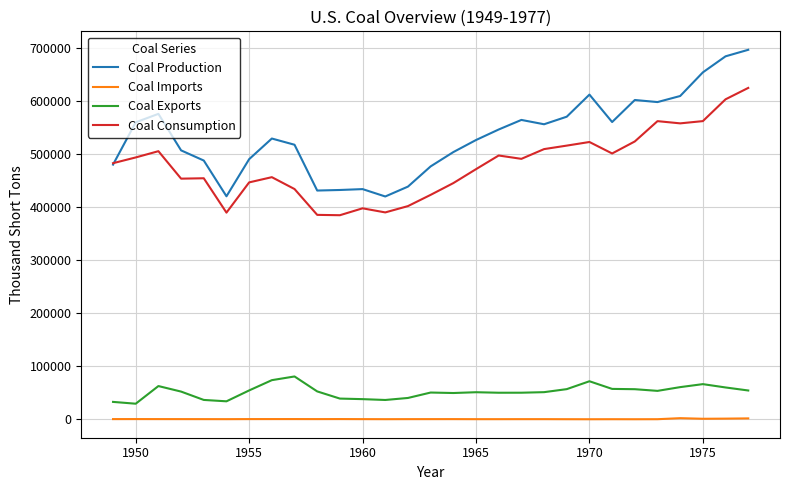

What is the average value of the Coal Production series?

534470